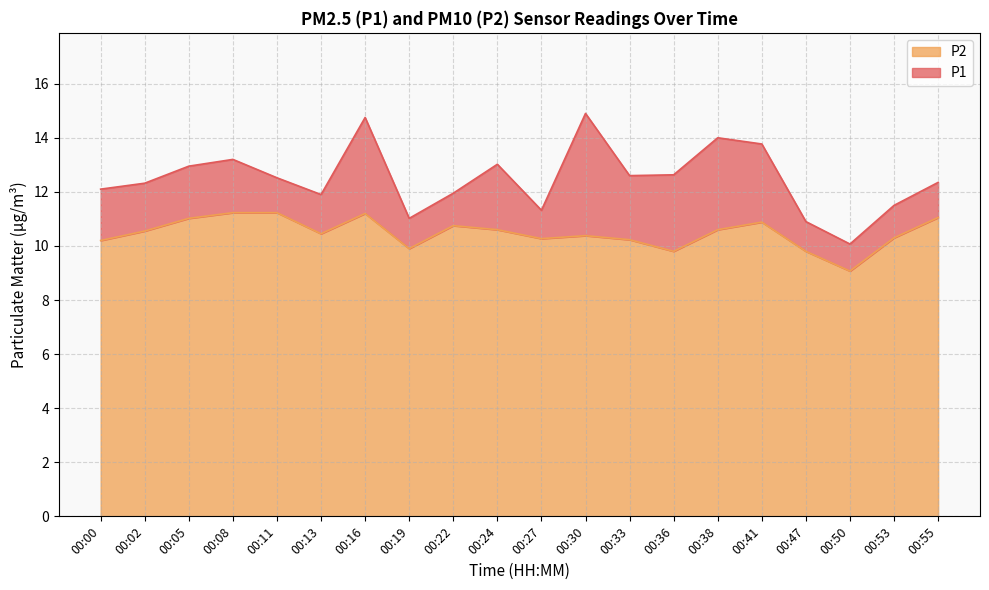

What is the difference between the maximum and second lowest values in the P1 series?

4.0